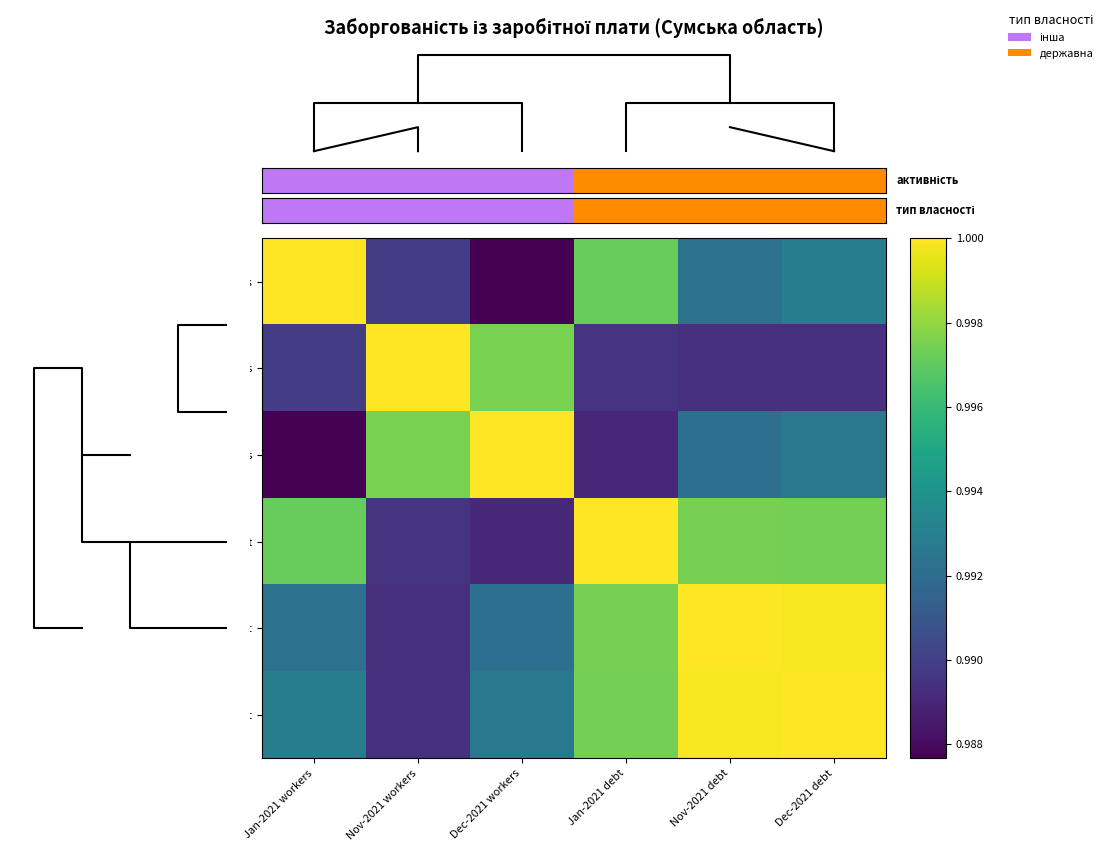

At how many categories does at least one series exceed 0?

6